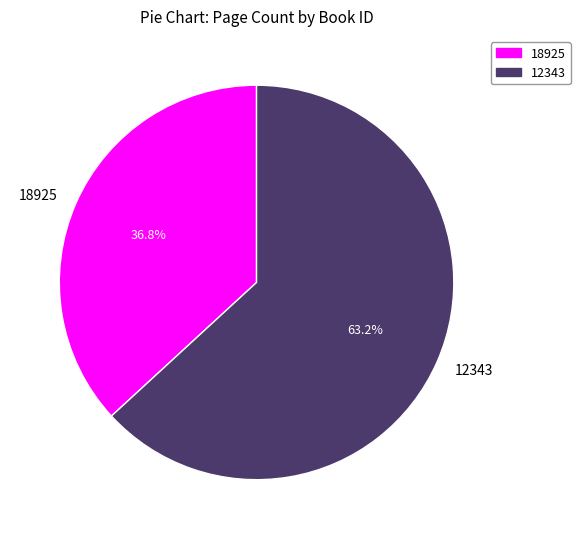

Approximately how many times larger is the value at 12343 compared to 18925?

1.7